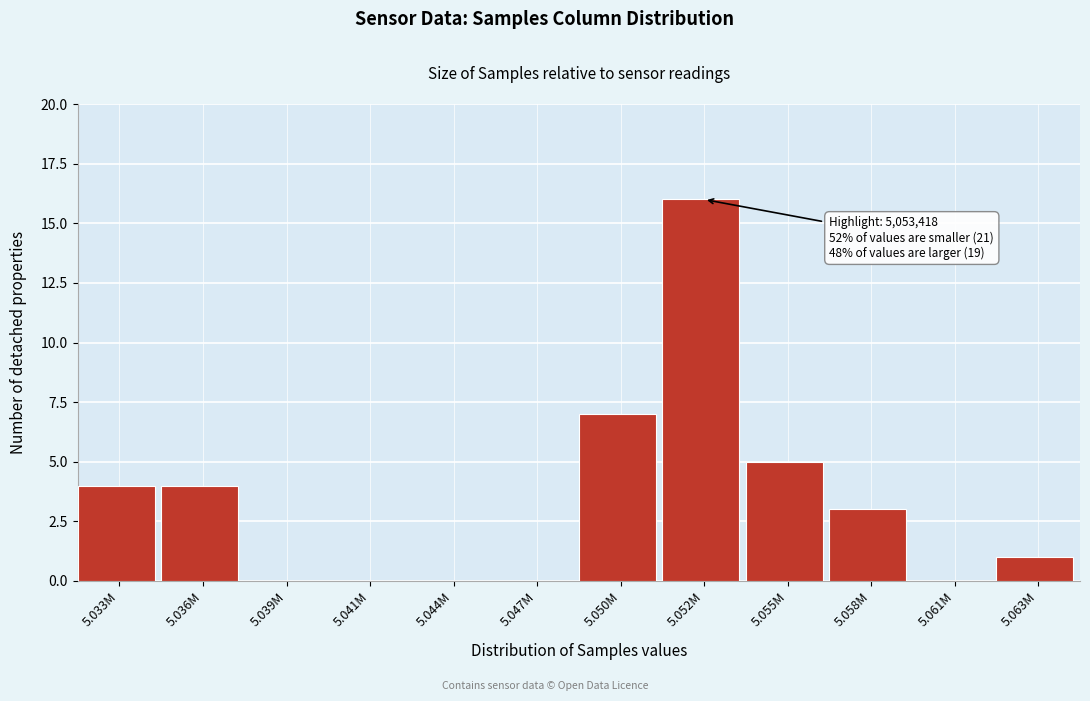

Reading left to right, extract all data points from this chart.

5.033M=4	5.036M=4	5.039M=0	5.041M=0	5.044M=0	5.047M=0	5.050M=7	5.052M=16	5.055M=5	5.058M=3	5.061M=0	5.063M=1